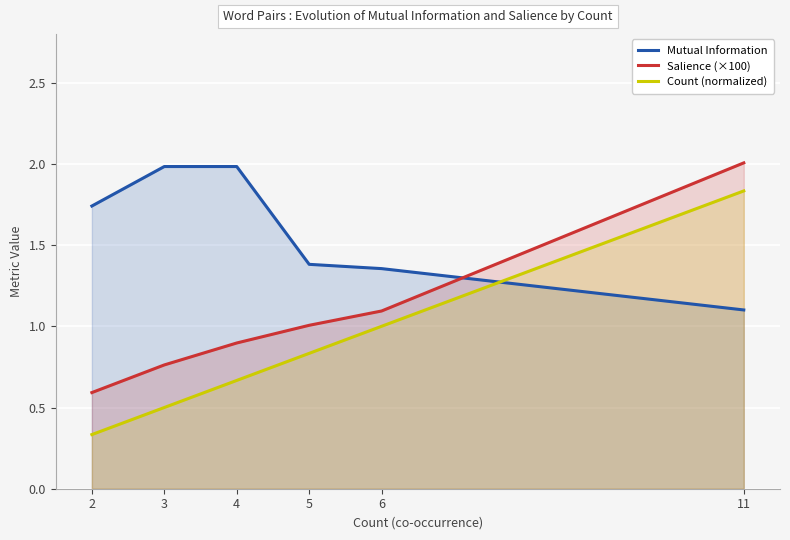

What is the maximum value for Salience (×100)?

2.0